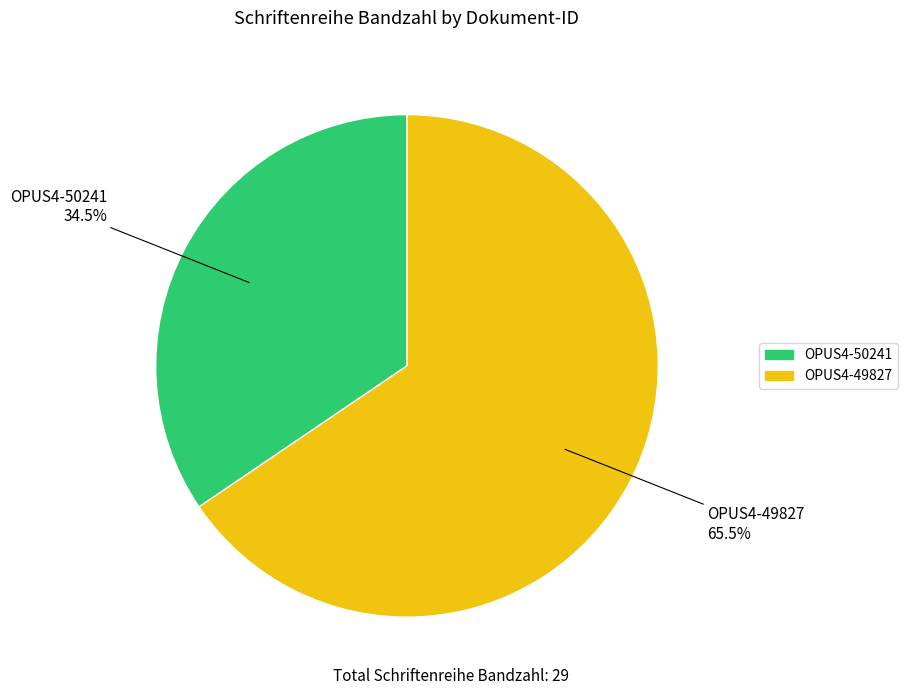

What is the majority slice?

OPUS4-49827